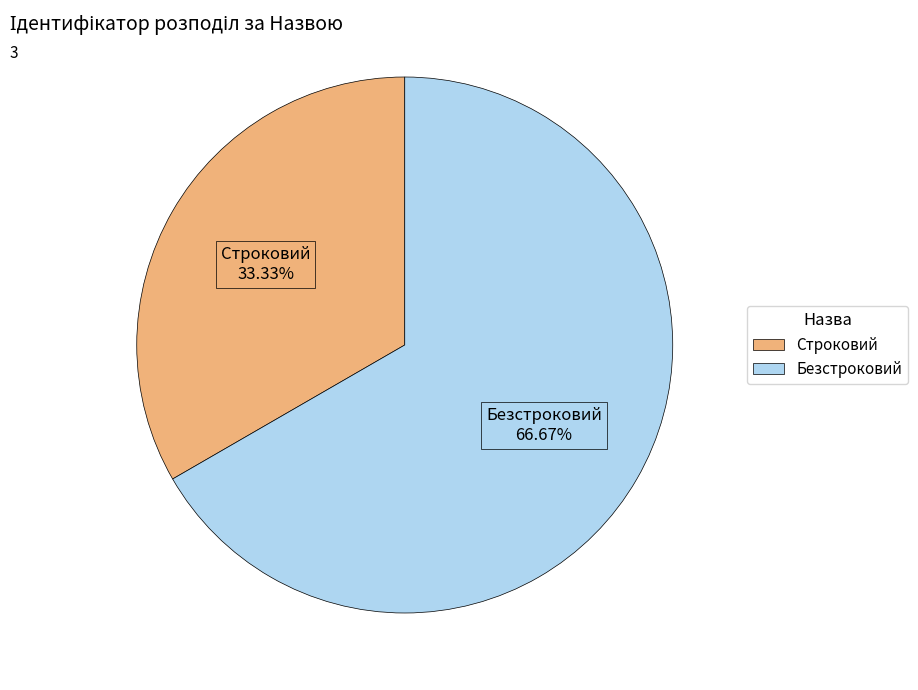

To the nearest percent, what is the difference between the largest and smallest slice percentages?

33%